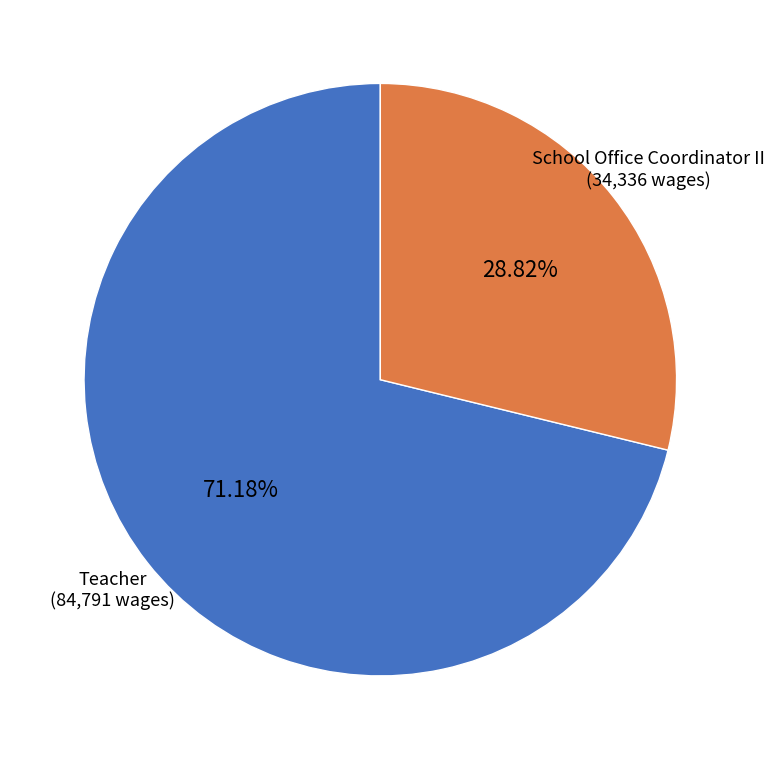

Is there a majority slice in this chart?

Yes